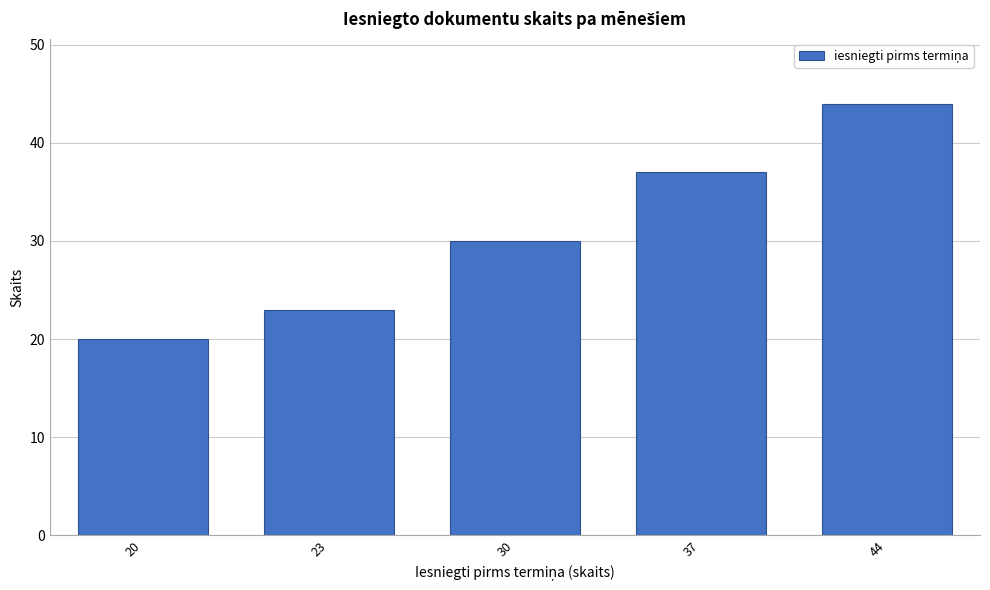

Reading left to right, what are all the values shown in this chart?

20	23	30	37	44